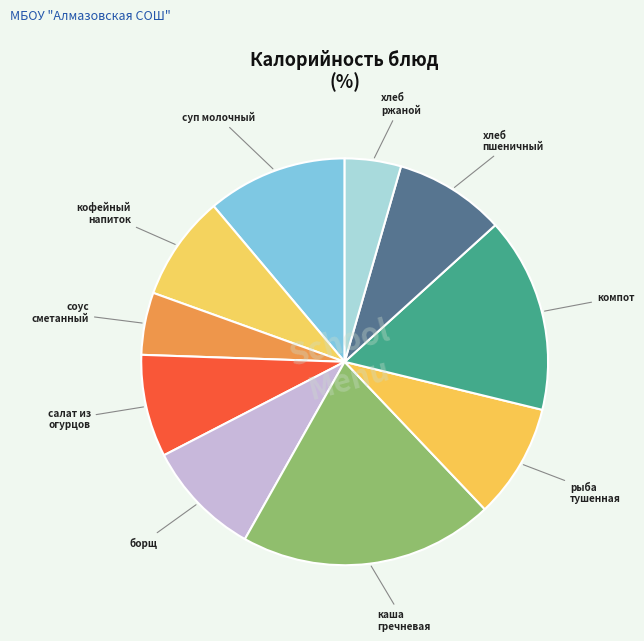

Count the number of slices in the pie.

10